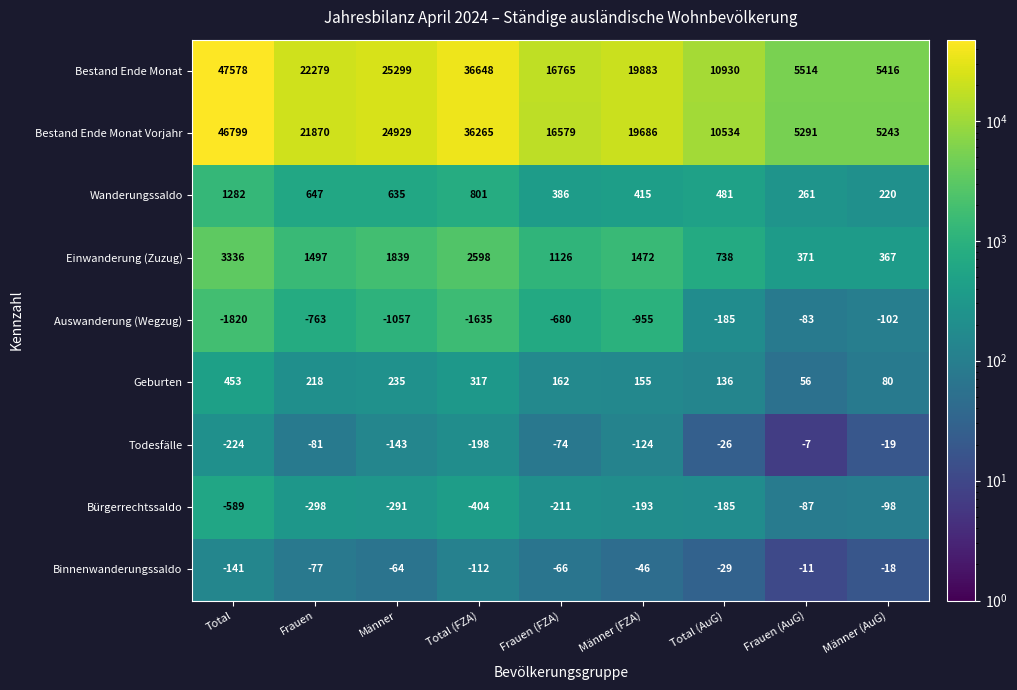

At which category is the sum across all series the highest?

Total